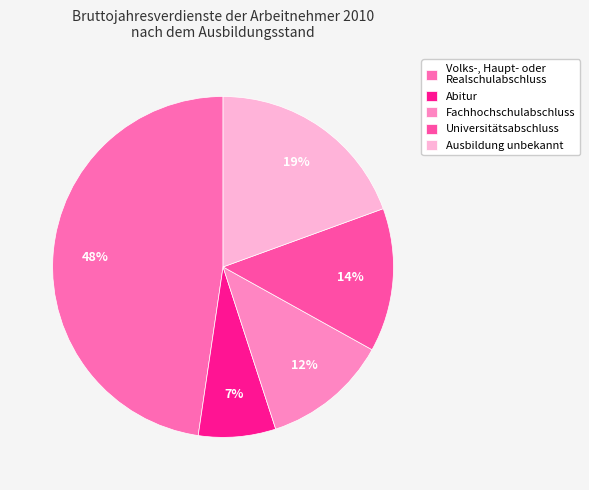

Count the number of slices in the pie.

5